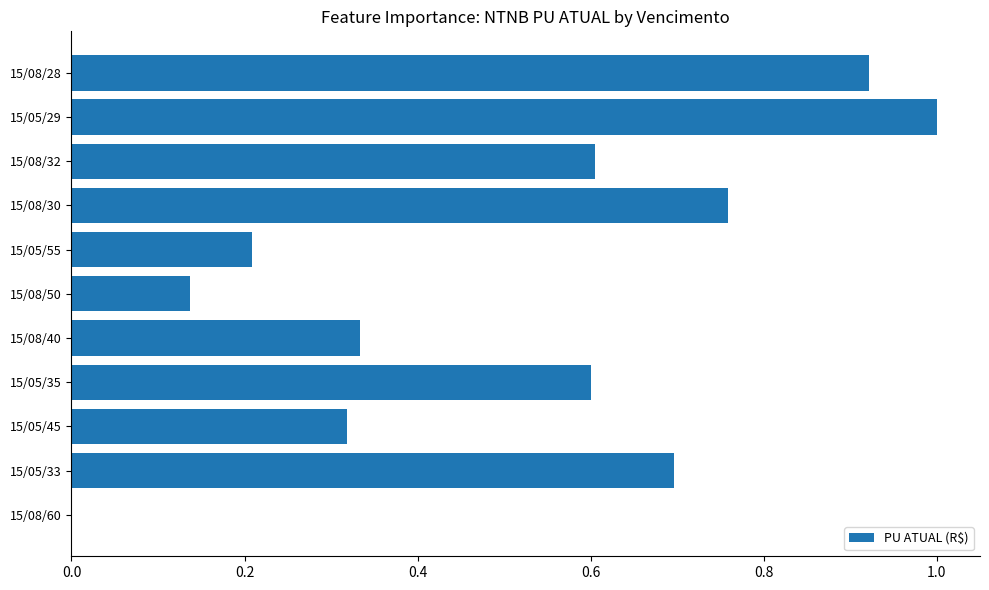

What is the maximum value shown in the chart?

1.0